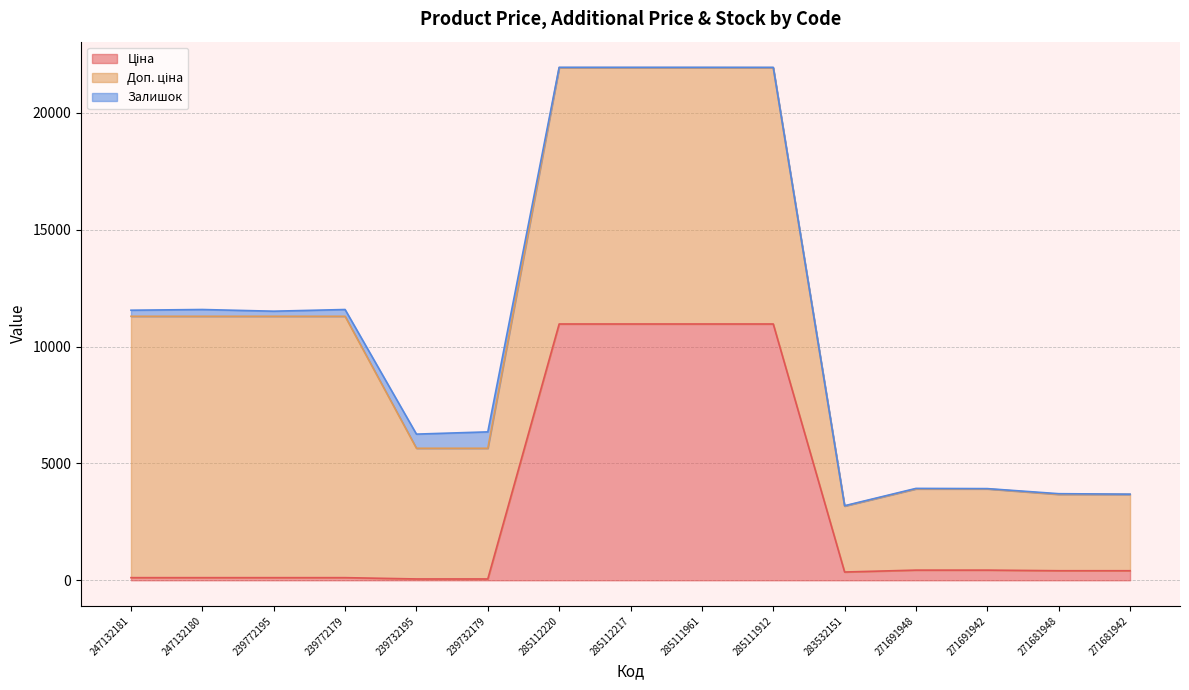

Where is the first local minimum for Залишок?

239772195